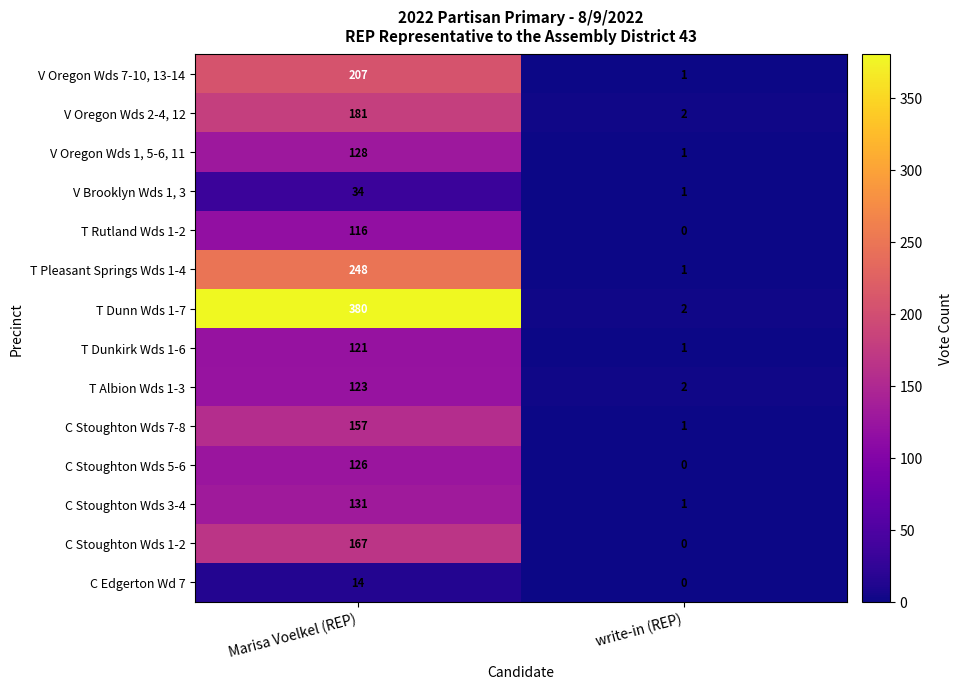

Reading left to right, list all the values displayed in this chart.

V Oregon Wds 7-10, 13-14: 207	1
V Oregon Wds 2-4, 12: 181	2
V Oregon Wds 1, 5-6, 11: 128	1
V Brooklyn Wds 1, 3: 34	1
T Rutland Wds 1-2: 116	0
T Pleasant Springs Wds 1-4: 248	1
T Dunn Wds 1-7: 380	2
T Dunkirk Wds 1-6: 121	1
T Albion Wds 1-3: 123	2
C Stoughton Wds 7-8: 157	1
C Stoughton Wds 5-6: 126	0
C Stoughton Wds 3-4: 131	1
C Stoughton Wds 1-2: 167	0
C Edgerton Wd 7: 14	0